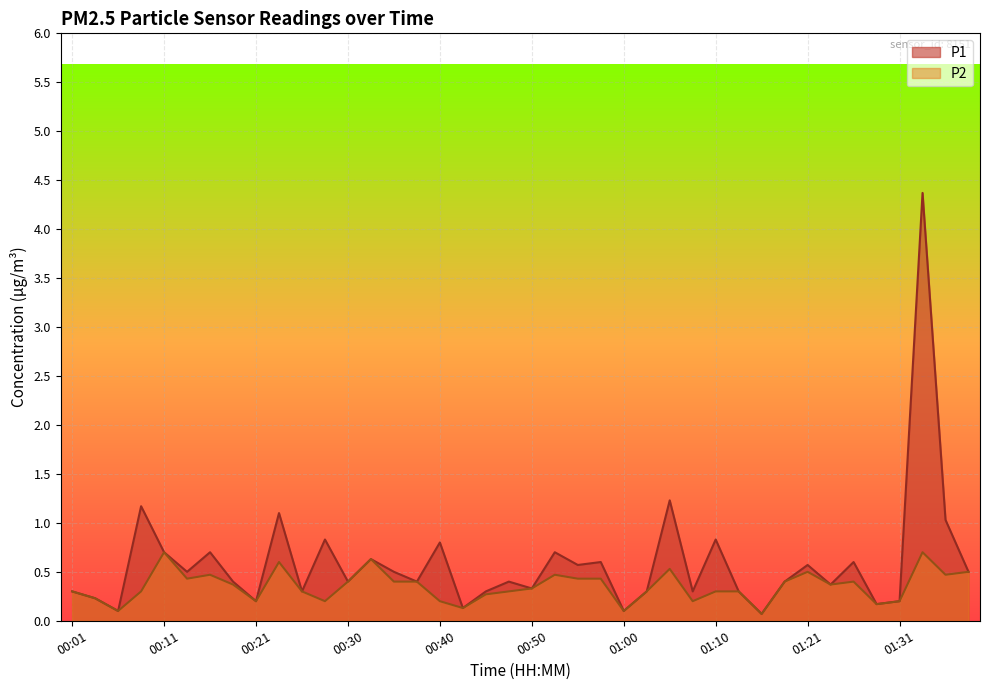

Where is the first local minimum for P2?

00:06